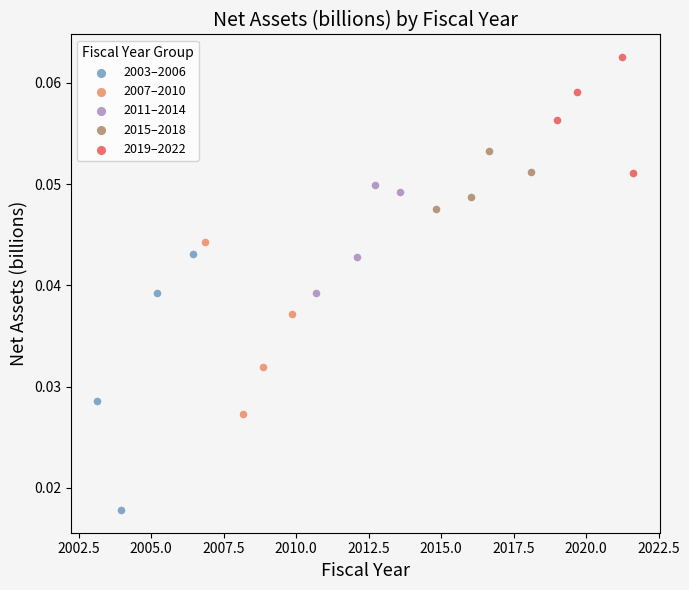

Which series has the widest spread of Y values?

2003–2006